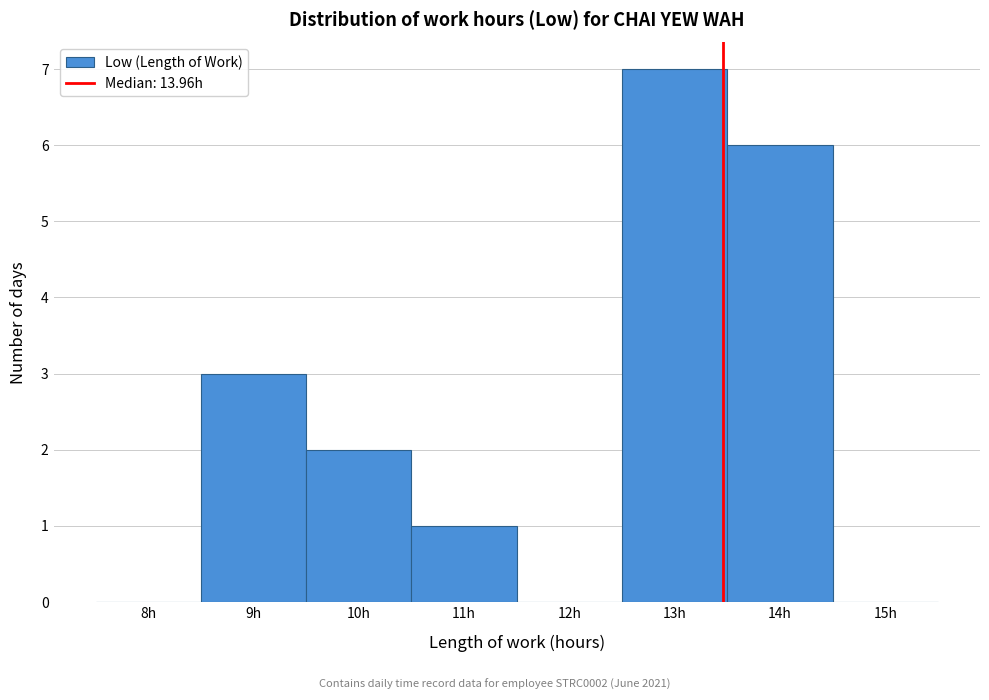

Reading right to left, extract all data points from this chart.

15h=0	14h=6	13h=7	12h=0	11h=1	10h=2	9h=3	8h=0